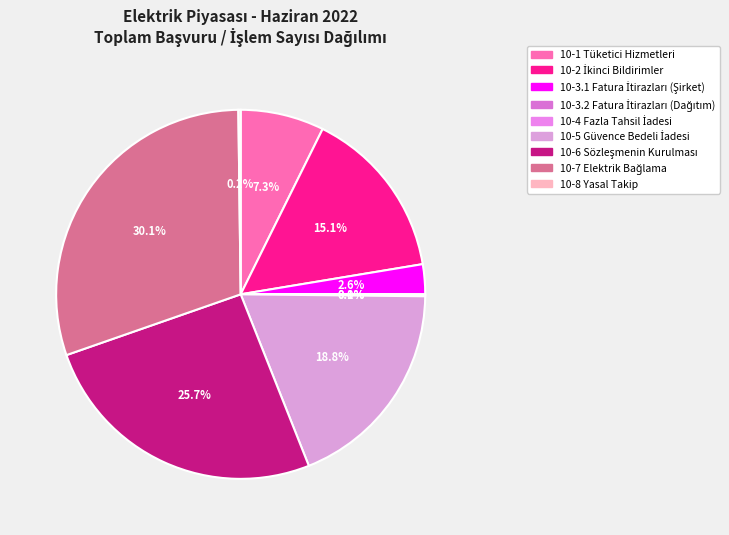

Is 10-1 Tüketici Hizmetleri the majority of the pie?

No